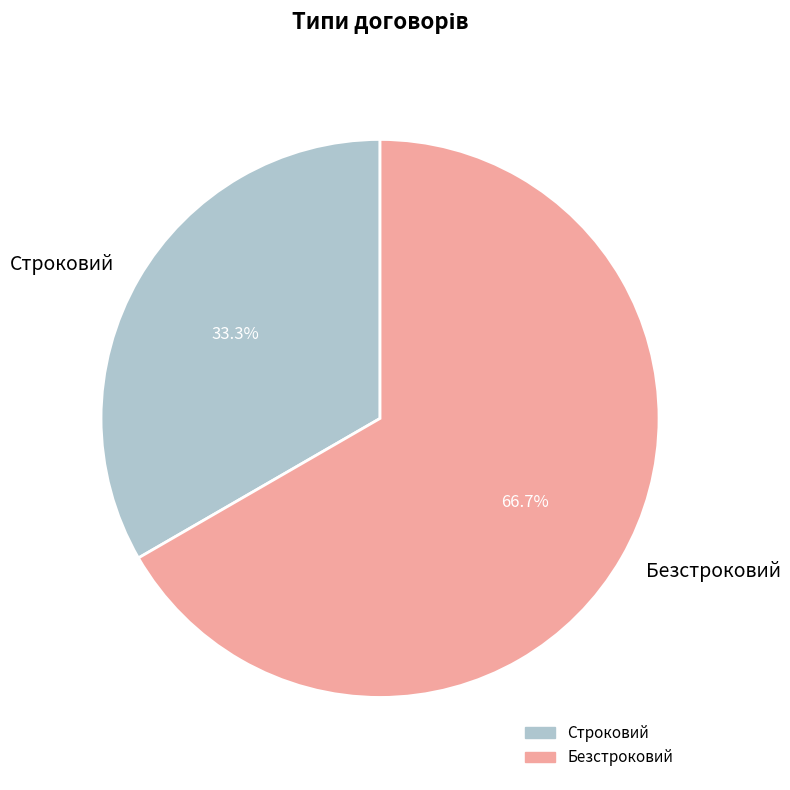

Which has a higher value, Строковий or Безстроковий?

Безстроковий